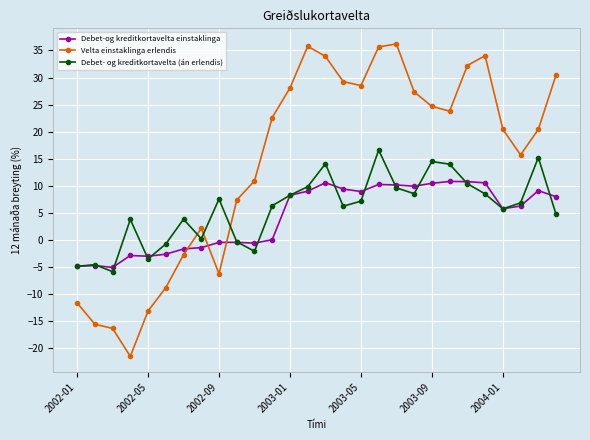

What is the greatest value displayed?

36.2